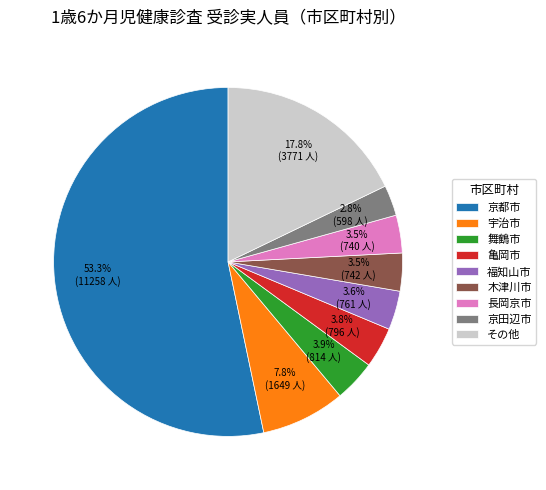

How much of the chart is everything except 木津川市?

96.5%